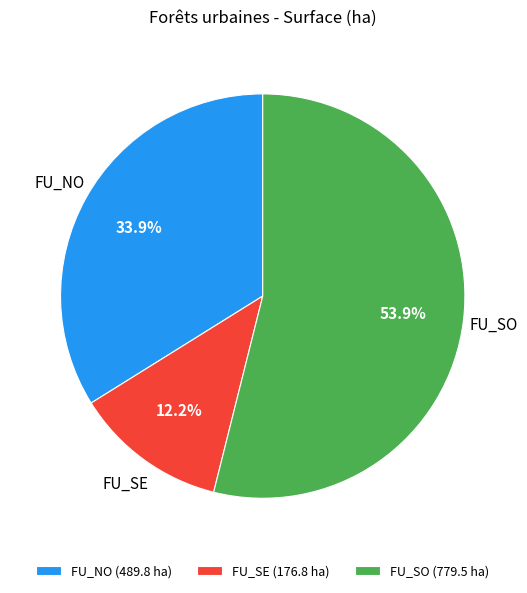

What percentage is the FU_SE slice, to the nearest percent?

12%